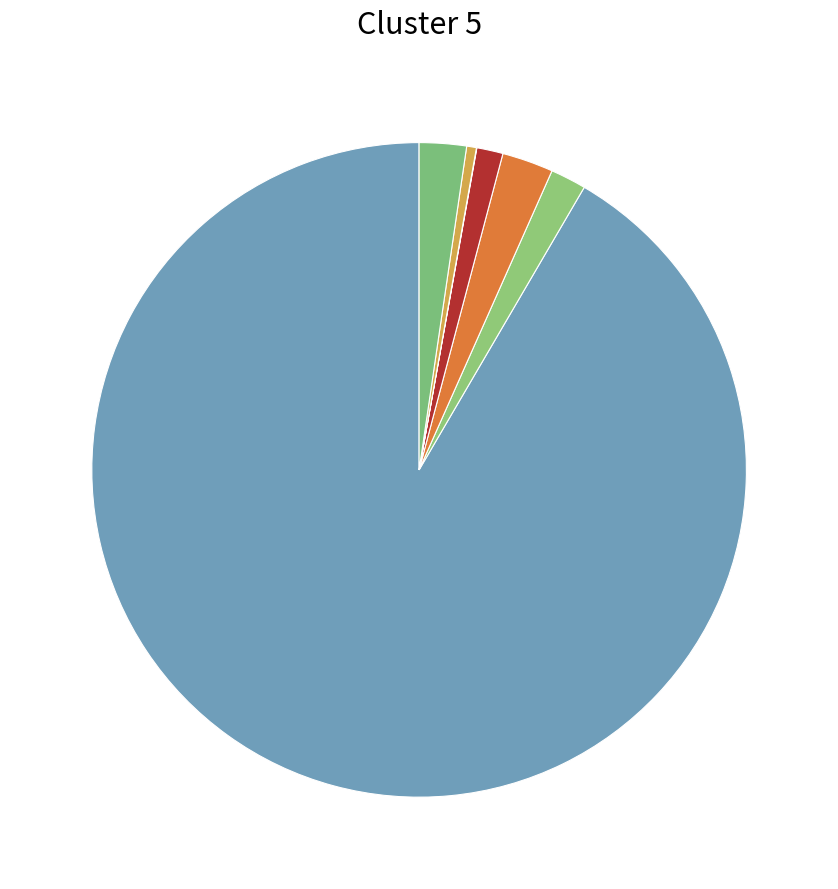

How many slices are in this pie chart?

7